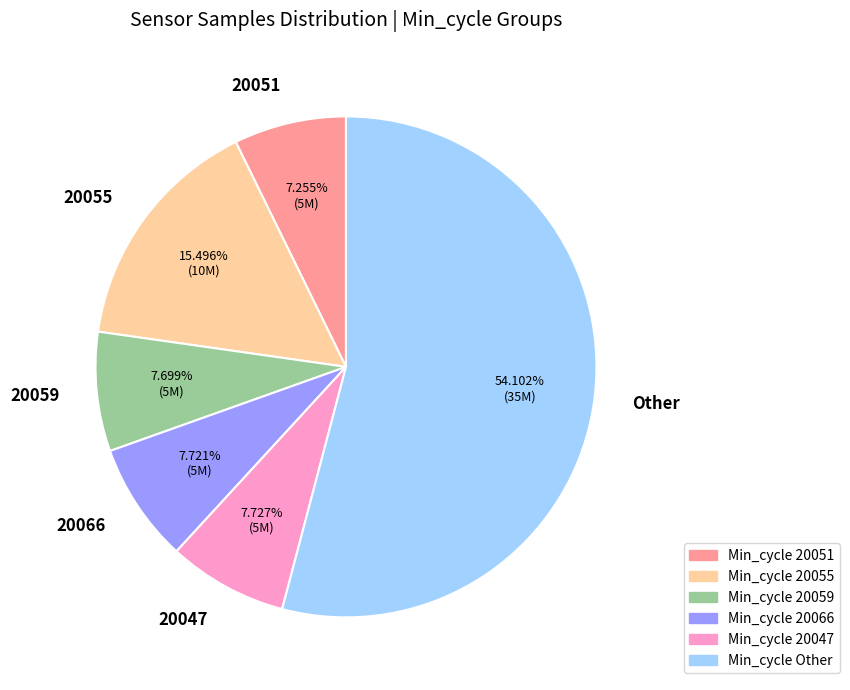

To the nearest percent, what is the average slice percentage?

17%